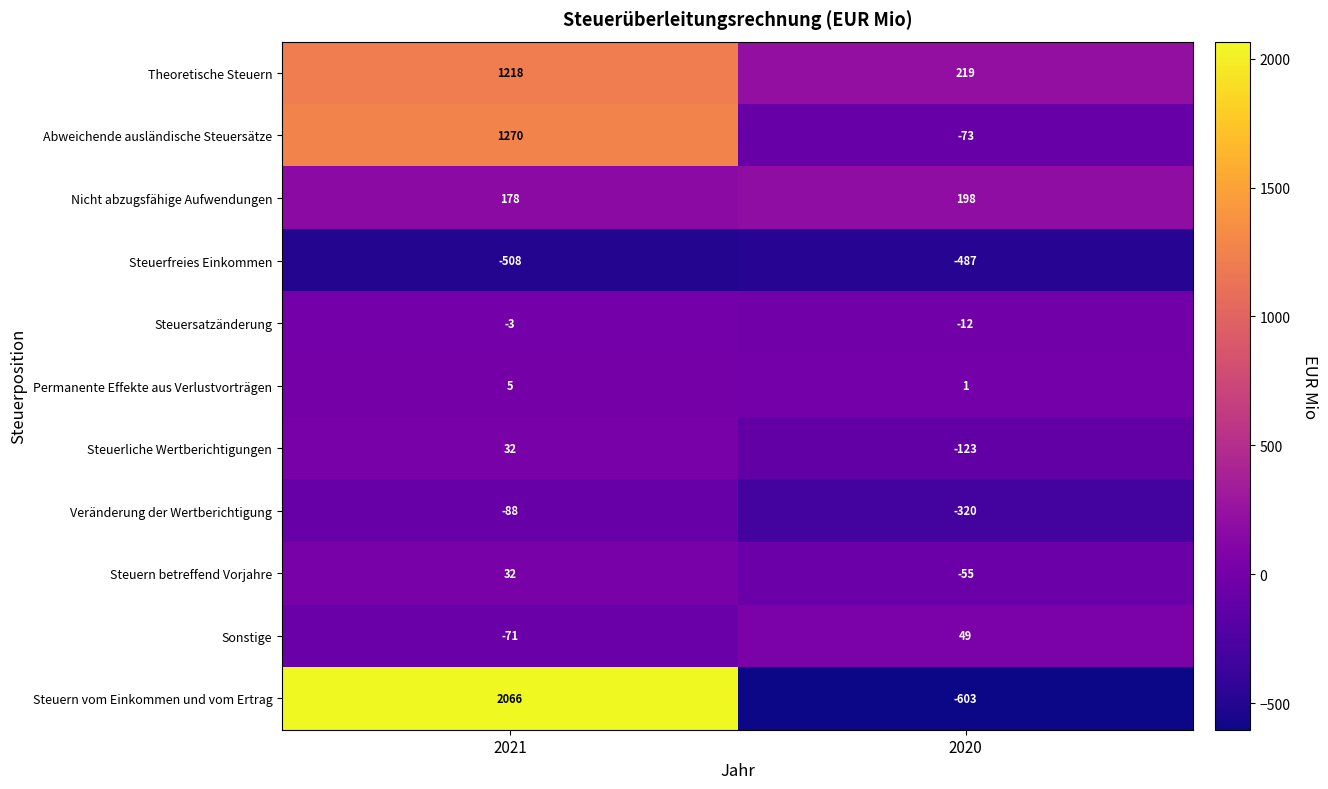

How many data points in Theoretische Steuern are less than 1218?

1